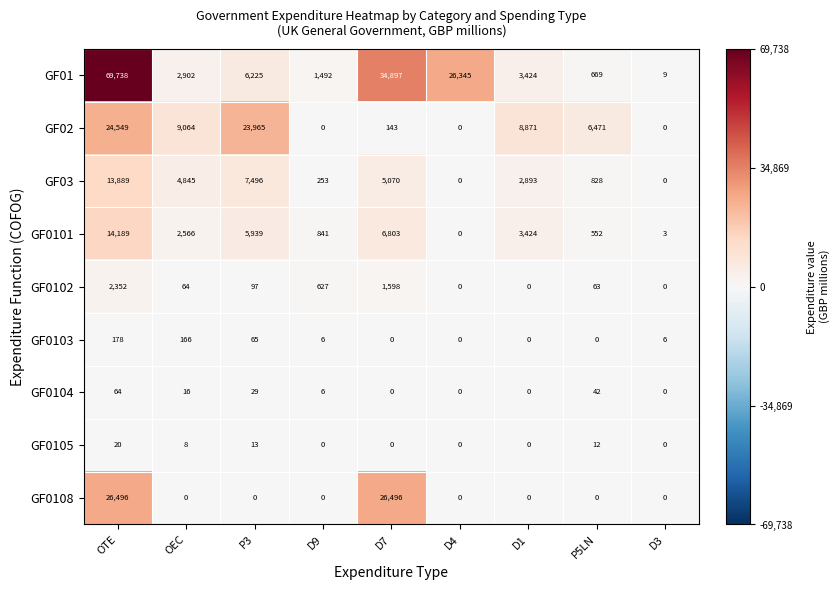

The GF0103 series shows -119 at P5LN. True or false?

False